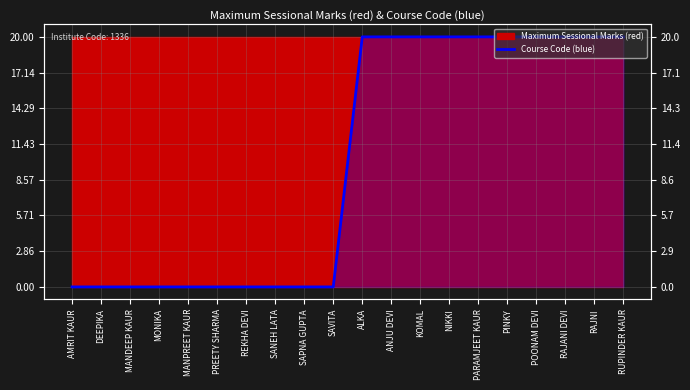

Reading left to right, transcribe all the data shown in this chart.

AMRIT KAUR=0	DEEPIKA=0	MANDEEP KAUR=0	MONIKA=0	MANPREET KAUR=0	PREETY SHARMA=0	REKHA DEVI=0	SANEH LATA=0	SAPNA GUPTA=0	SAVITA=0	ALKA=20	ANJU DEVI=20	KOMAL=20	NIKKI=20	PARAMJEET KAUR=20	PINKY=20	POONAM DEVI=20	RAJANI DEVI=20	RAJNI=20	RUPINDER KAUR=20